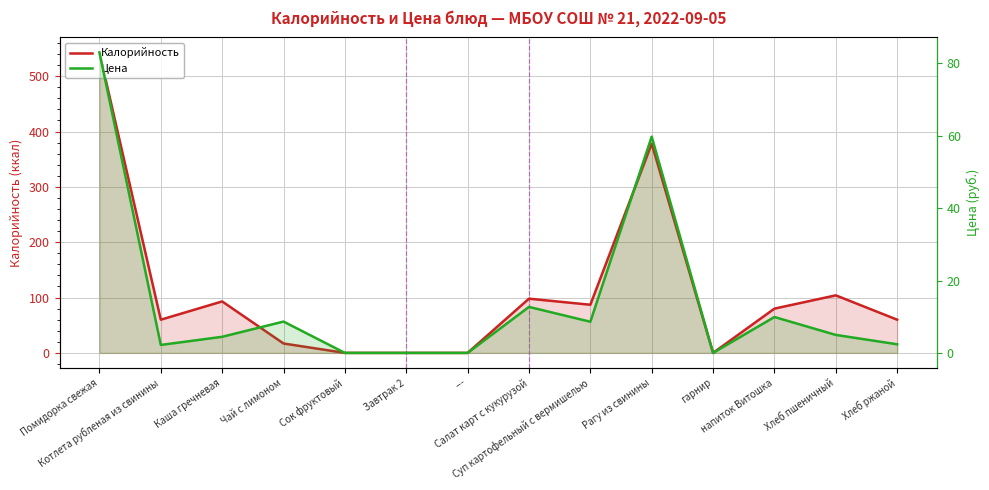

Where is Цена nearest to the value 41?

Рагу из свинины